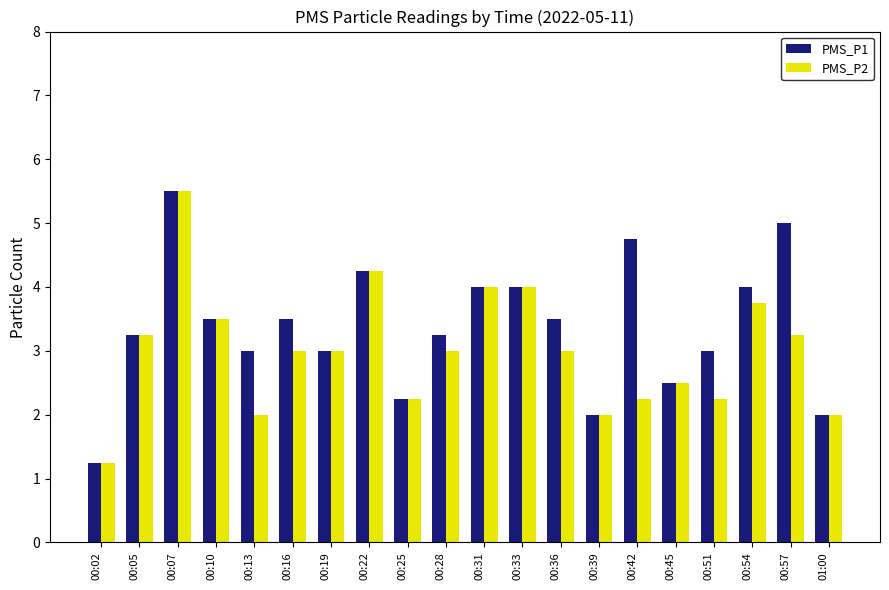

Which series changed the most between 00:25 and 00:36?

PMS_P1